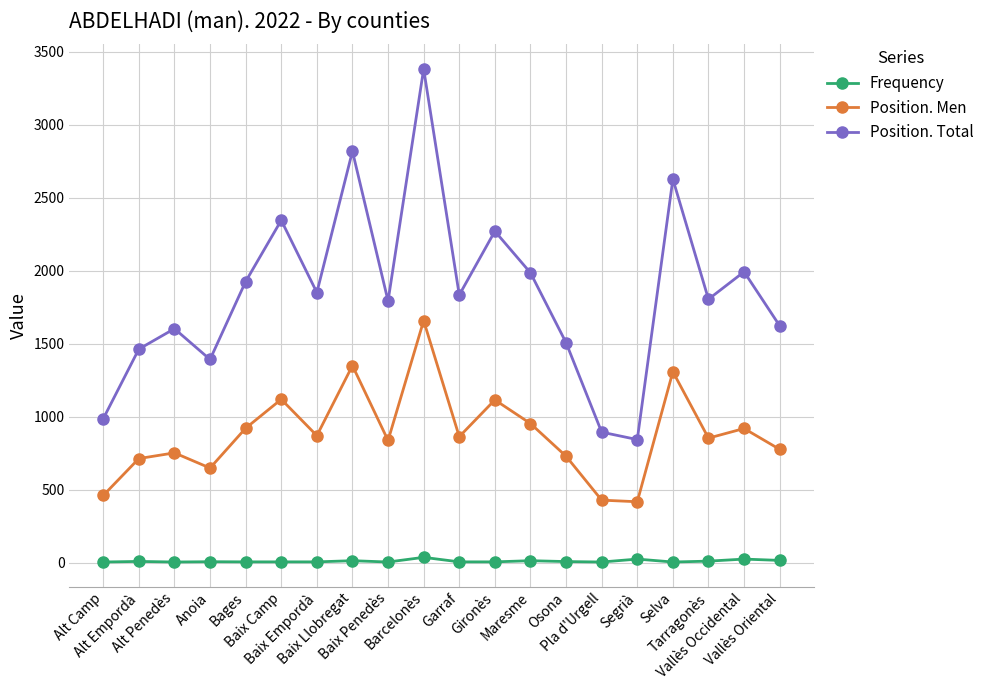

Is the value of Position. Men at Garraf greater than the value of Position. Total at Baix Camp?

No